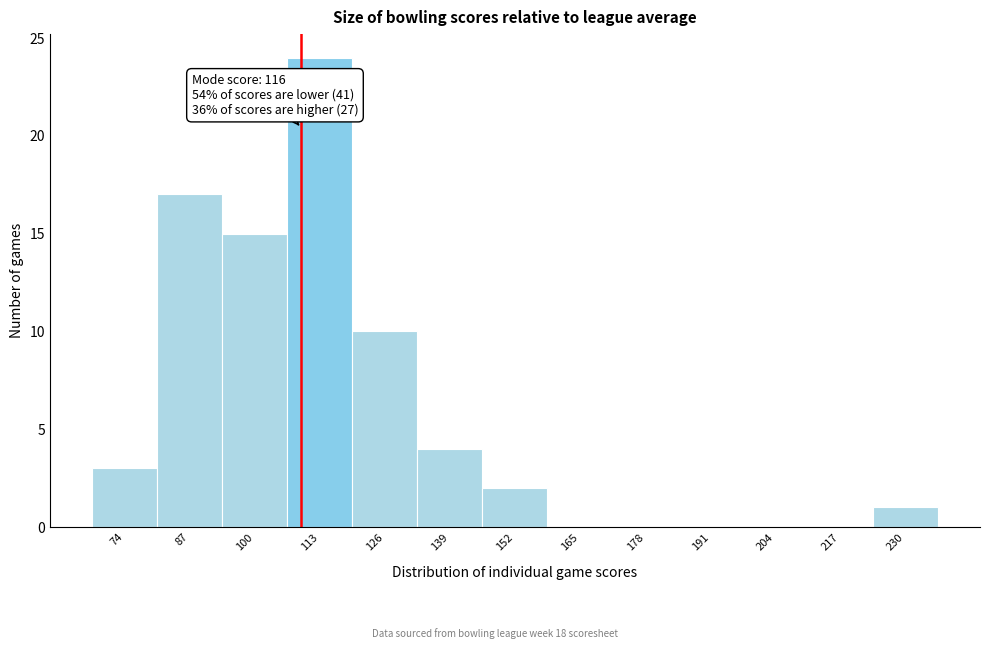

Reading left to right, extract all data points from this chart.

74=3	87=17	100=15	113=24	126=10	139=4	152=2	165=0	178=0	191=0	204=0	217=0	230=1